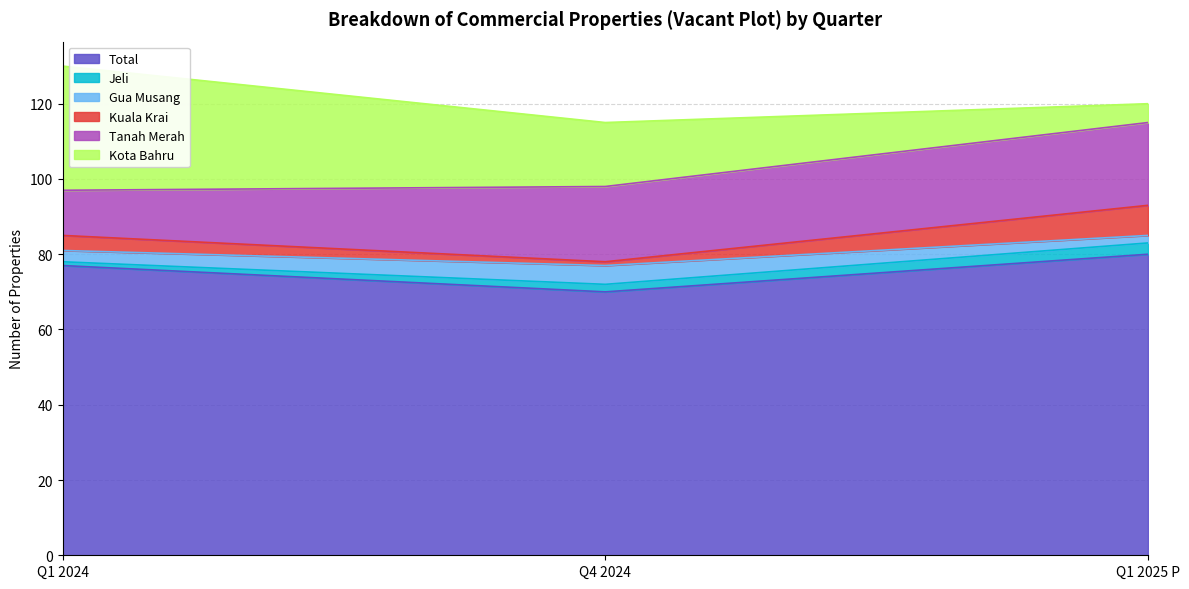

At which label does Total reach its minimum?

Q4 2024